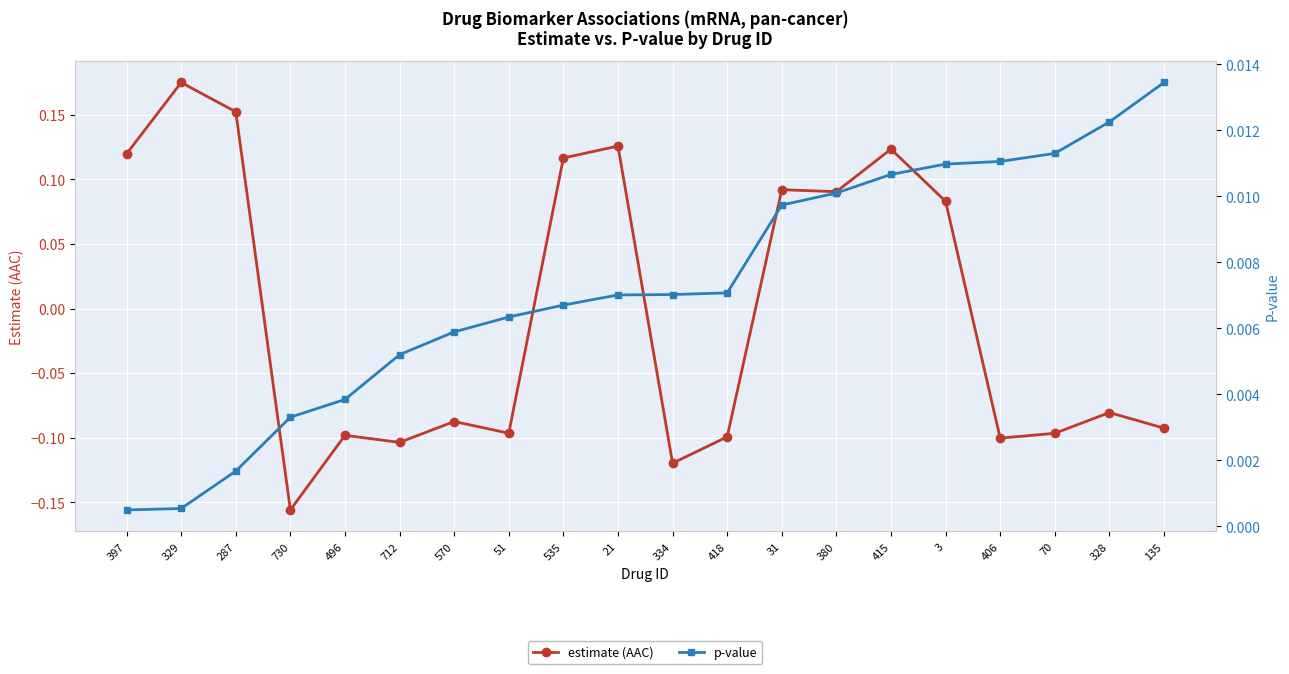

Which series has the largest range (max minus min)?

estimate (AAC)